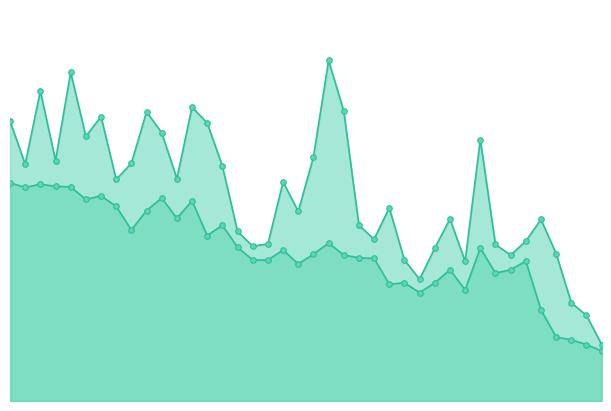

True or false: P1 and P2 cross at least once.

False